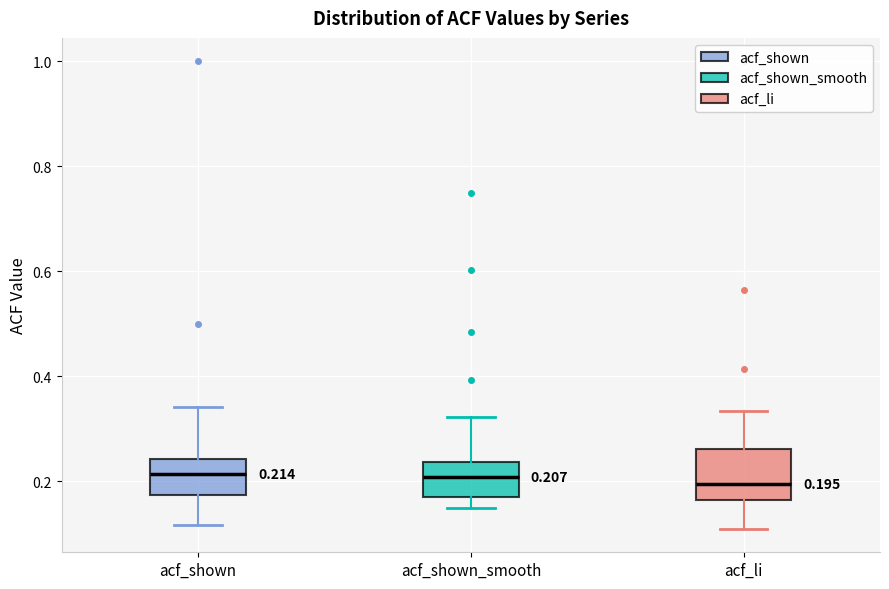

Comparing the boxes themselves (not the whiskers), which one is the tallest?

acf_li